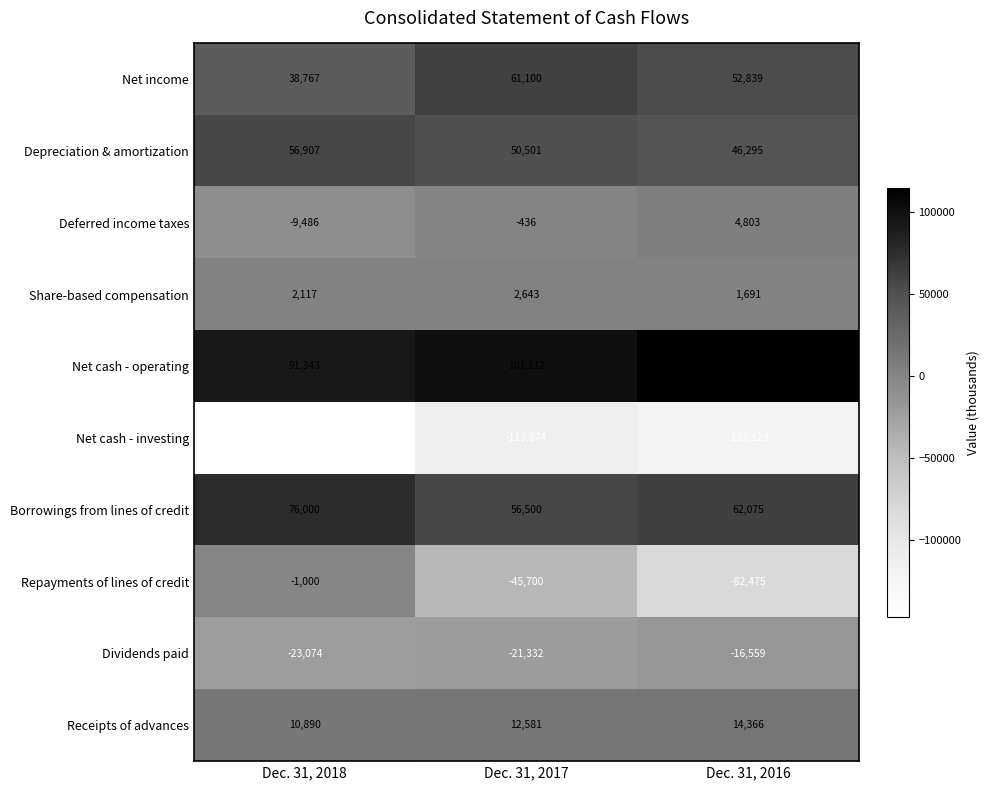

At which category does the chart reach its minimum across all series?

Dec. 31, 2018